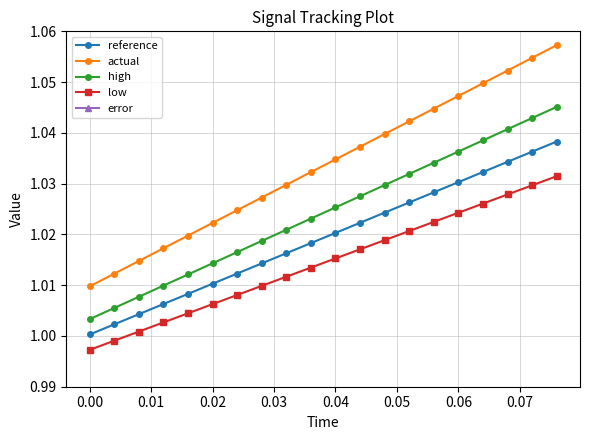

Reading left to right, extract all data points from this chart.

reference: 1.0	1.0	1.0	1.0	1.0	1.0	1.0	1.0	1.0	1.0	1.0	1.0	1.0	1.0	1.0	1.0	1.0	1.0	1.0	1.0
actual: 1.0	1.0	1.0	1.0	1.0	1.0	1.0	1.0	1.0	1.0	1.0	1.0	1.0	1.0	1.0	1.0	1.0	1.1	1.1	1.1
high: 1.0	1.0	1.0	1.0	1.0	1.0	1.0	1.0	1.0	1.0	1.0	1.0	1.0	1.0	1.0	1.0	1.0	1.0	1.0	1.0
low: 1.0	1.0	1.0	1.0	1.0	1.0	1.0	1.0	1.0	1.0	1.0	1.0	1.0	1.0	1.0	1.0	1.0	1.0	1.0	1.0
error: -0.0	0.0	0.0	0.0	0.0	0.0	0.0	0.0	0.0	0.0	0.0	0.0	0.0	0.0	0.0	0.0	0.0	0.0	0.0	0.0